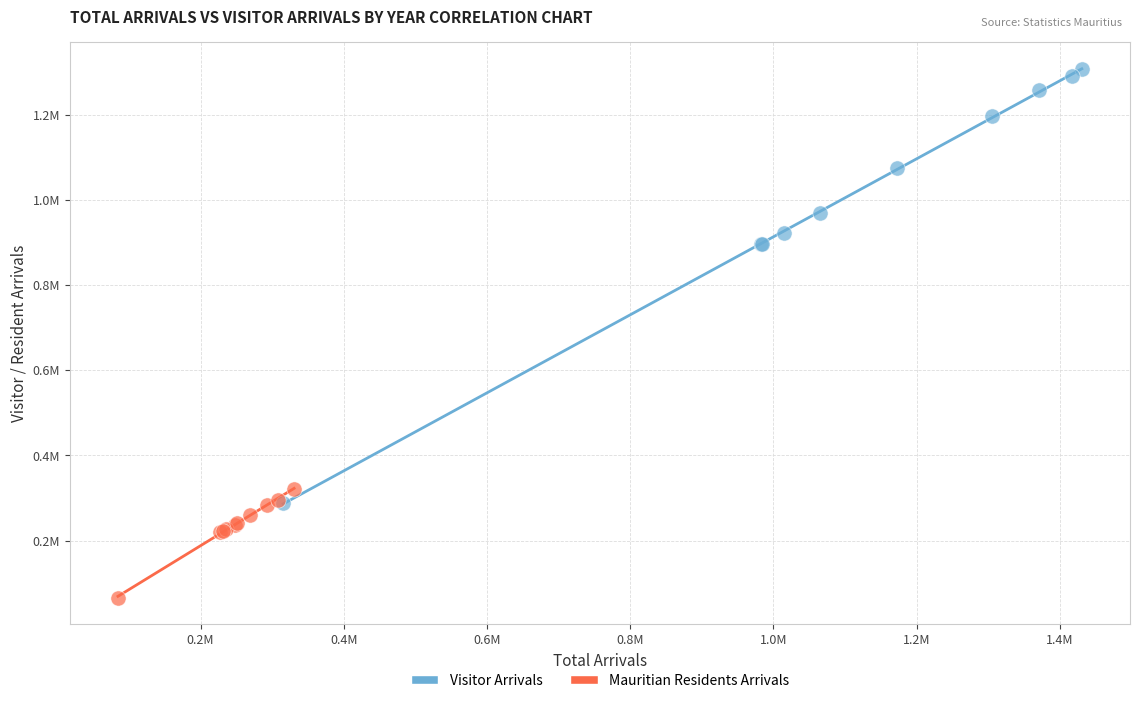

Which series reaches the minimum Y coordinate?

Mauritian Residents Arrivals